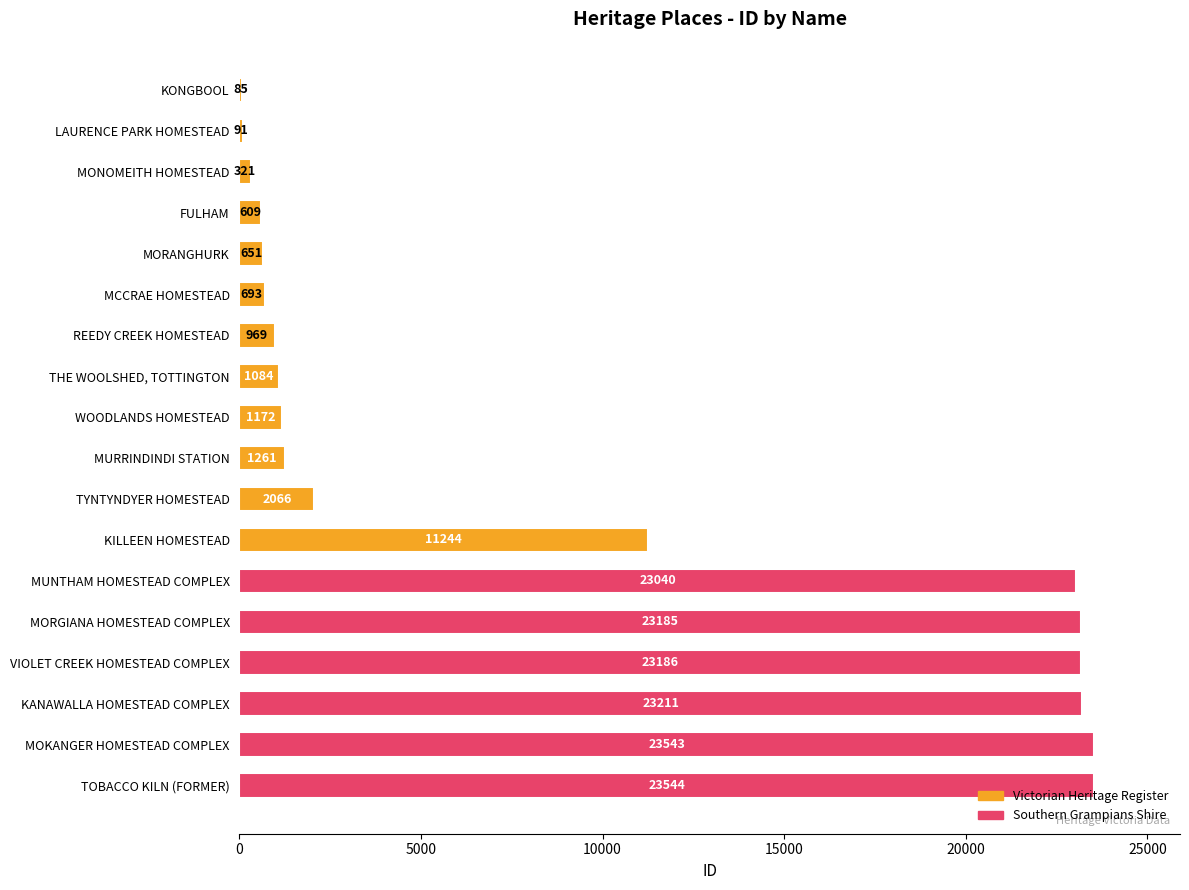

How many bars are there in total?

18